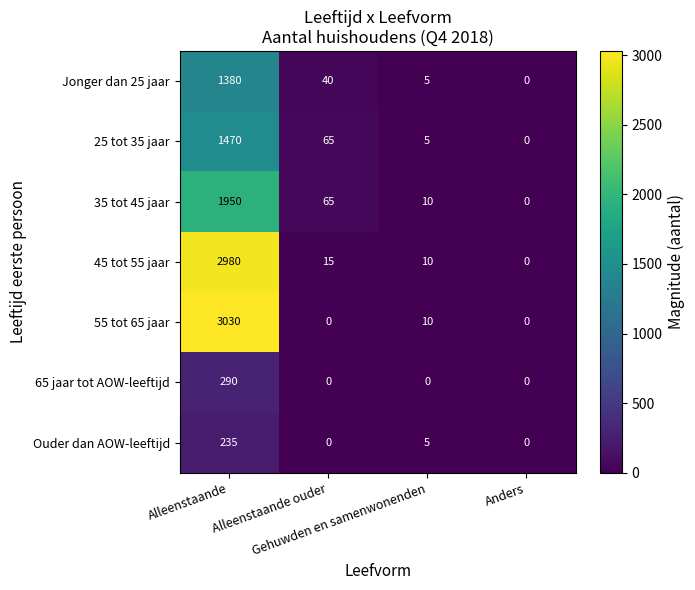

List the series in order of their peak value, lowest first.

Ouder dan AOW-leeftijd, 65 jaar tot AOW-leeftijd, Jonger dan 25 jaar, 25 tot 35 jaar, 35 tot 45 jaar, 45 tot 55 jaar, 55 tot 65 jaar